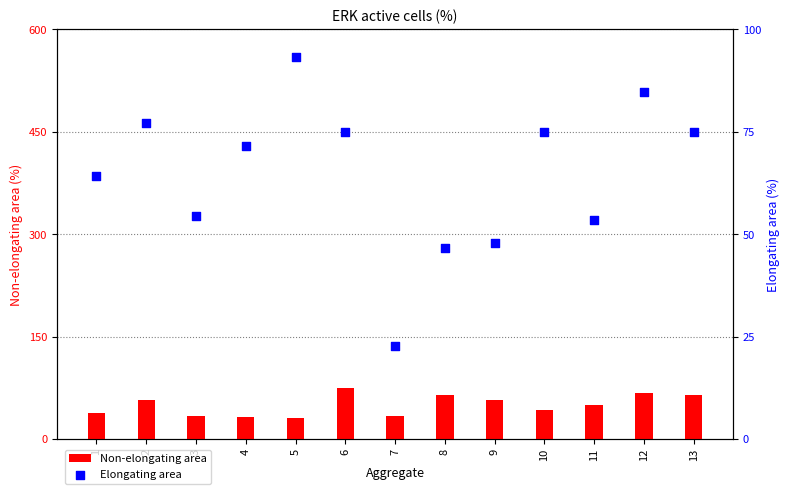

At which category is the sum across all series the highest?

12